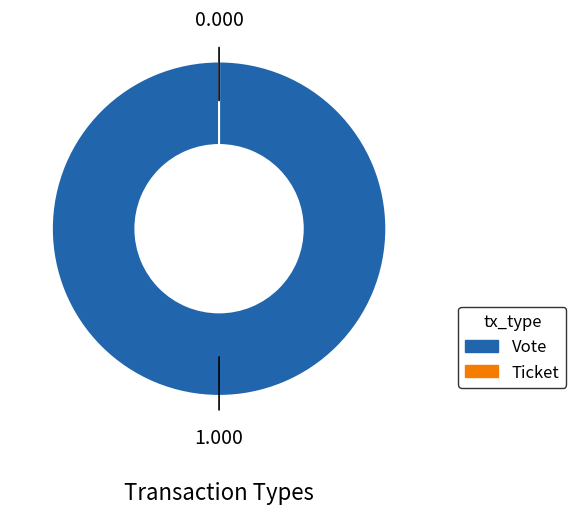

Count the number of slices in the pie.

2